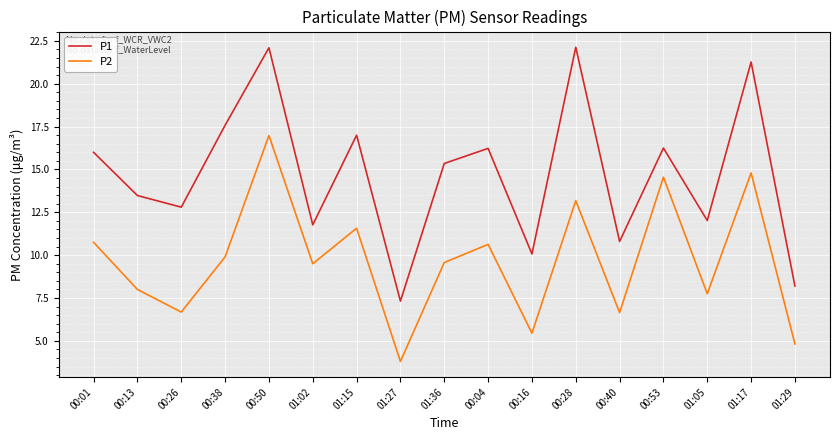

Which series has the largest total across all categories?

P1